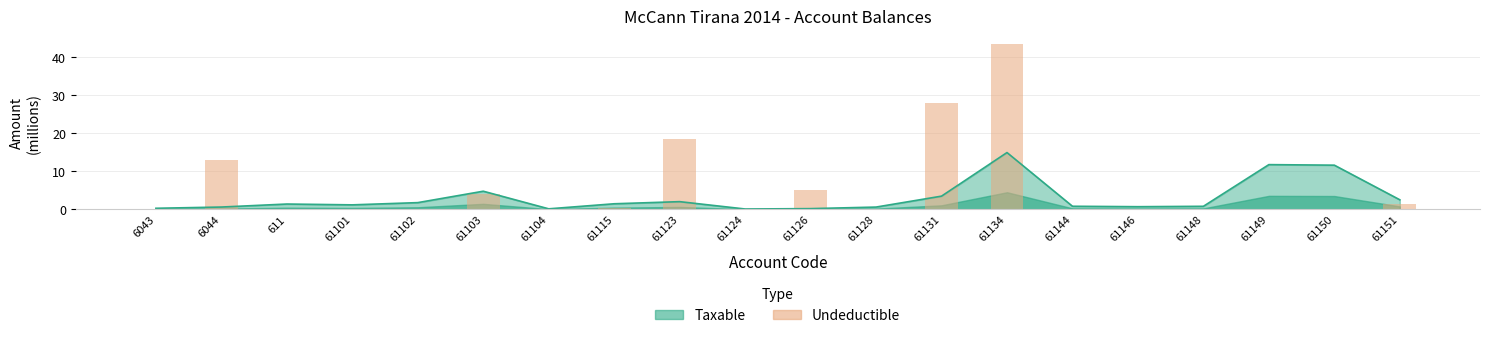

Where is the data nearest to the value 21?

61123